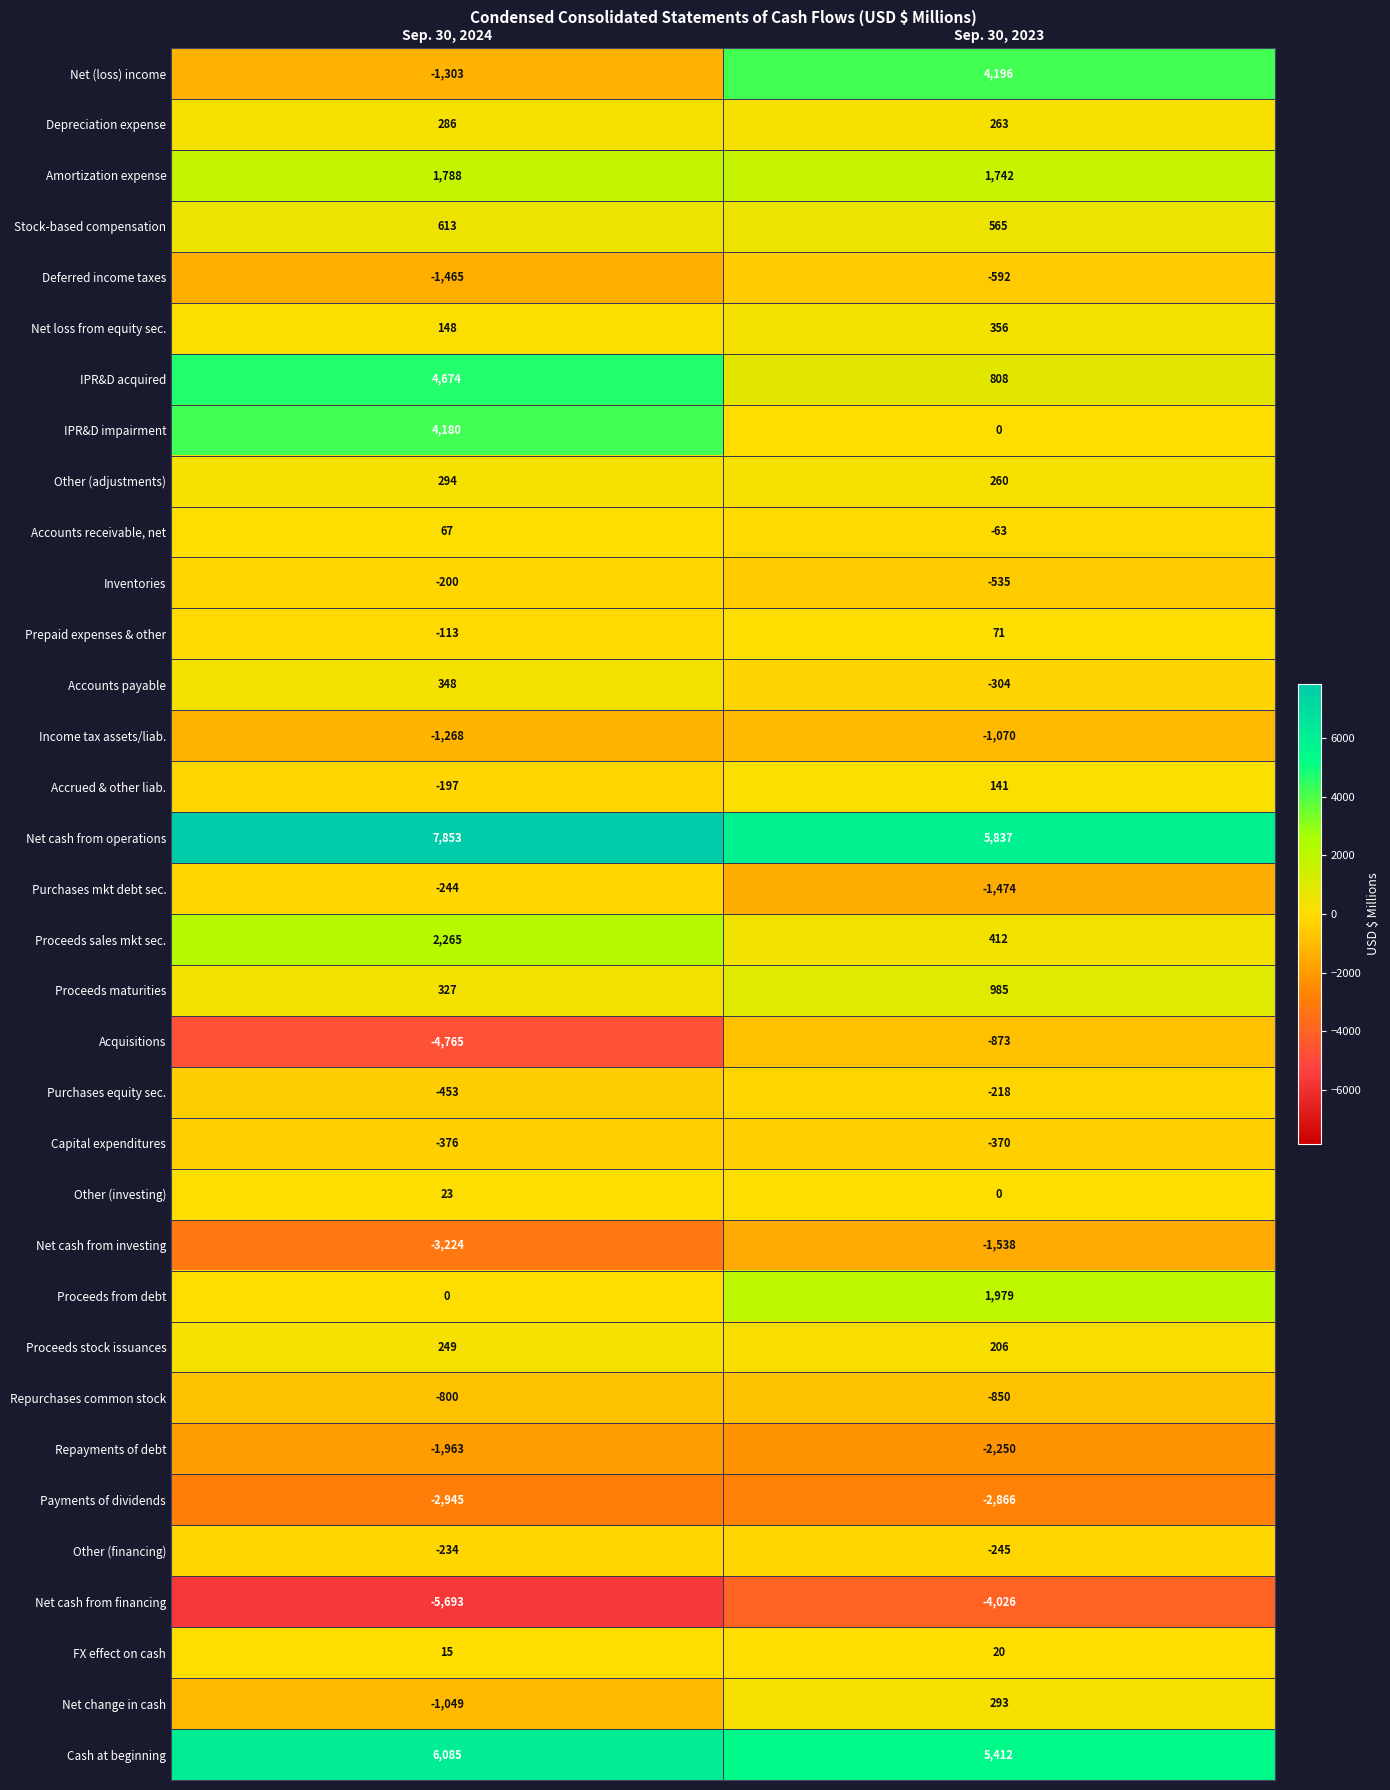

What is the average value of the Net loss from equity sec. series?

252